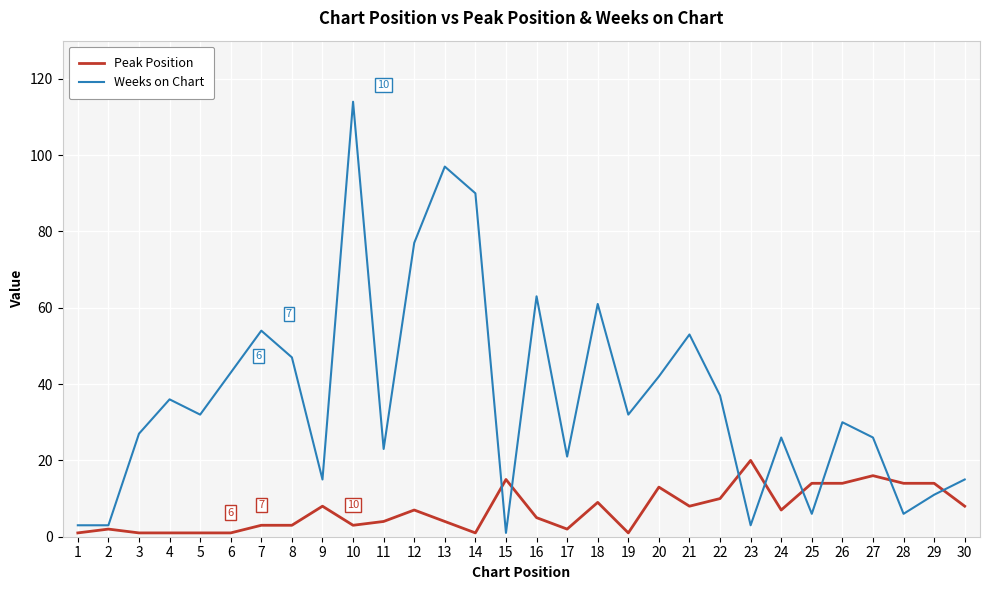

What are all the series names shown in the legend?

Peak Position, Weeks on Chart